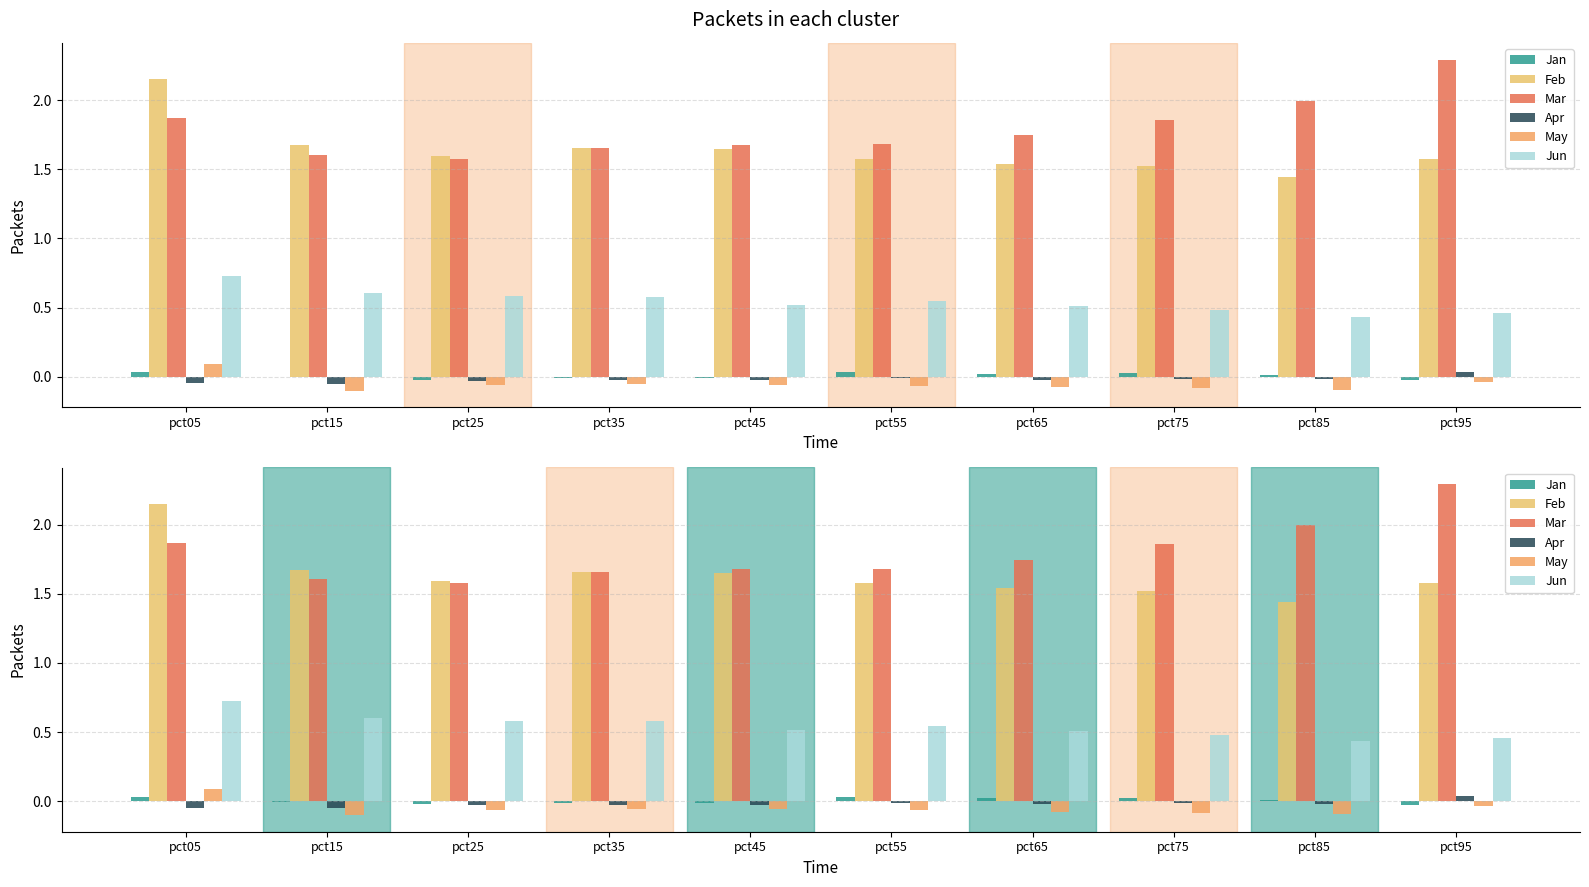

What is the value of the Feb bar at the 2nd from the left?

1.7